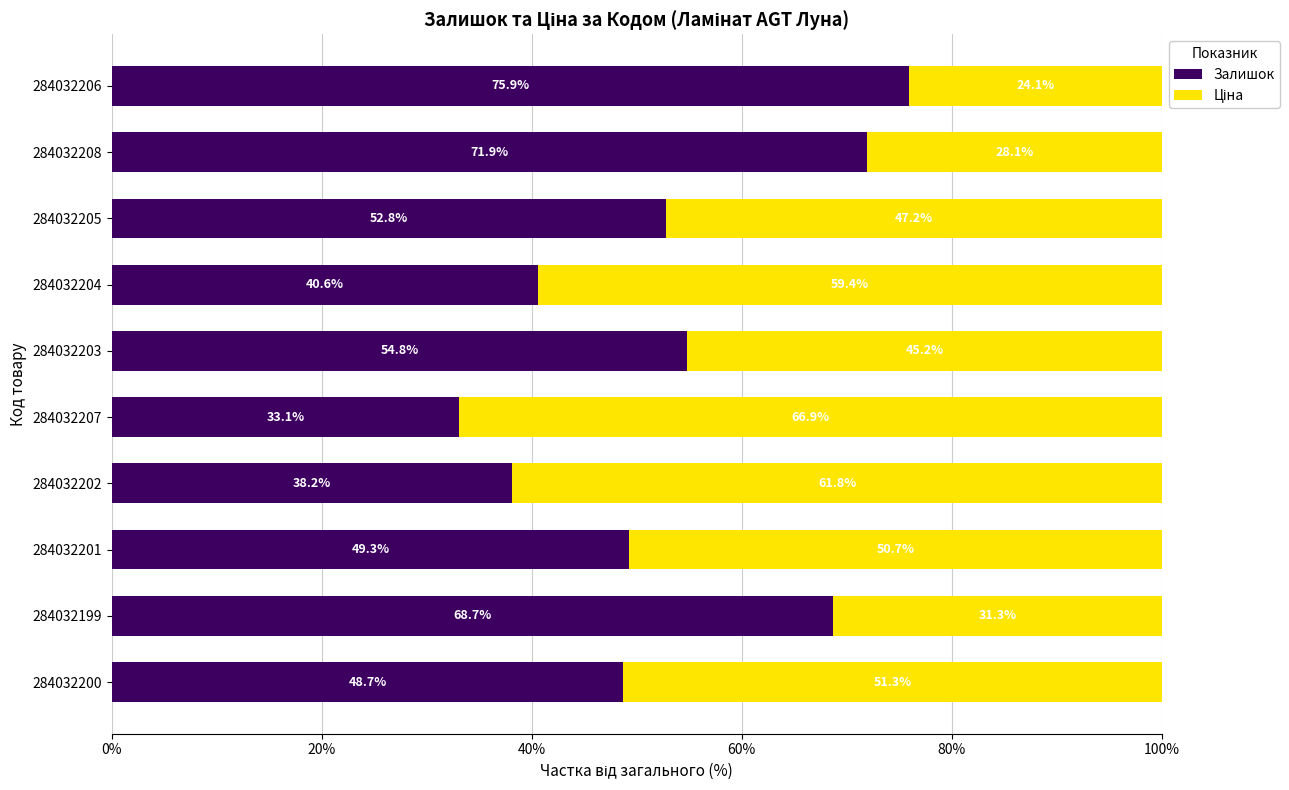

Which category has the lowest value in the Залишок series?

284032207